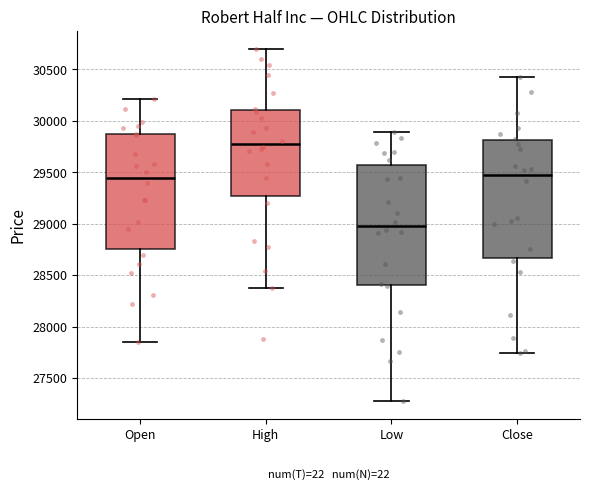

Reading left to right, read every box against the y-axis: the position of its median line, the range the box covers, and the ends of its whiskers. The values are not printed on the chart, so give them approximately, as read against the axis.

Open: median 29450, box 28750 to 29850, whiskers 27850 to 30200
High: median 29800, box 29250 to 30100, whiskers 28400 to 30700
Low: median 29000, box 28400 to 29550, whiskers 27300 to 29900
Close: median 29450, box 28650 to 29800, whiskers 27750 to 30450